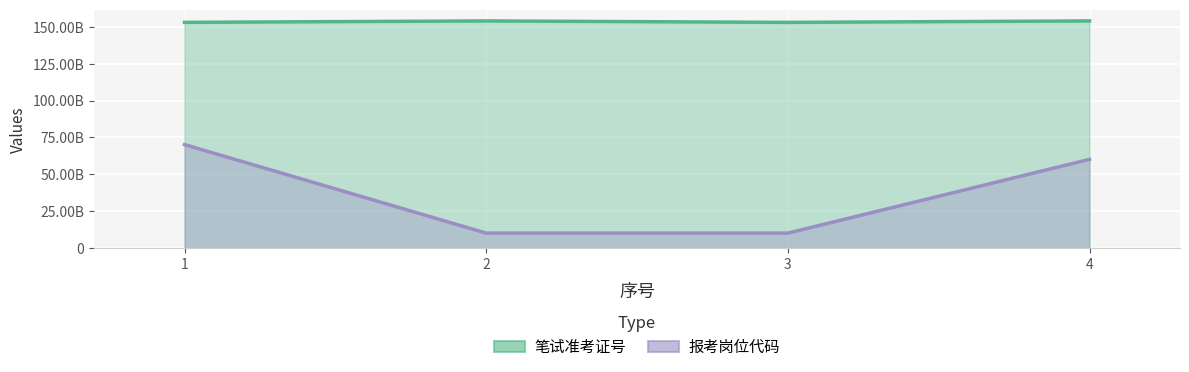

Reading left to right, transcribe all the data shown in this chart.

笔试准考证号: 153030203612	153990405918	153011203820	153991202506
报考岗位代码: 70126001001	10126002001	10126002002	60126001001